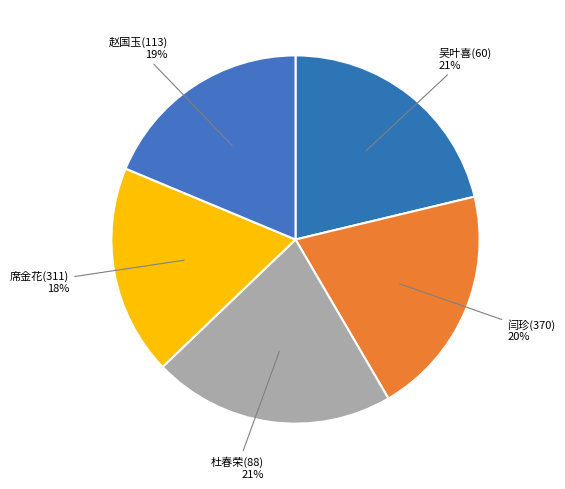

Is there a majority slice in this chart?

No